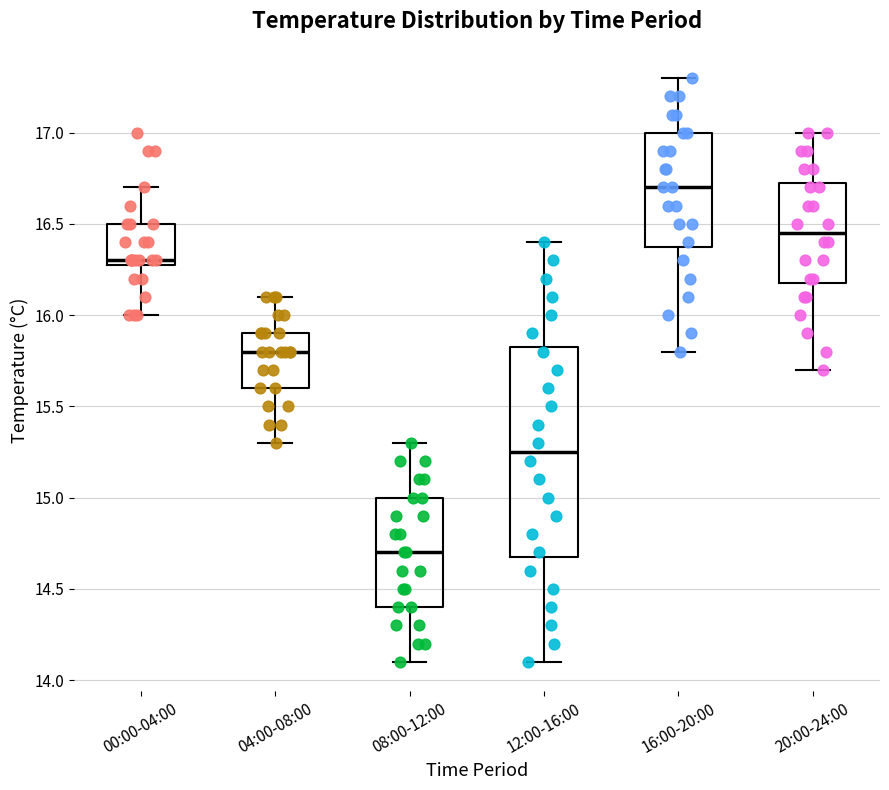

Where is the lower edge of the box for 08:00-12:00 on the y-axis? The values are not printed on the chart, so give them approximately, as read against the axis.

14.40